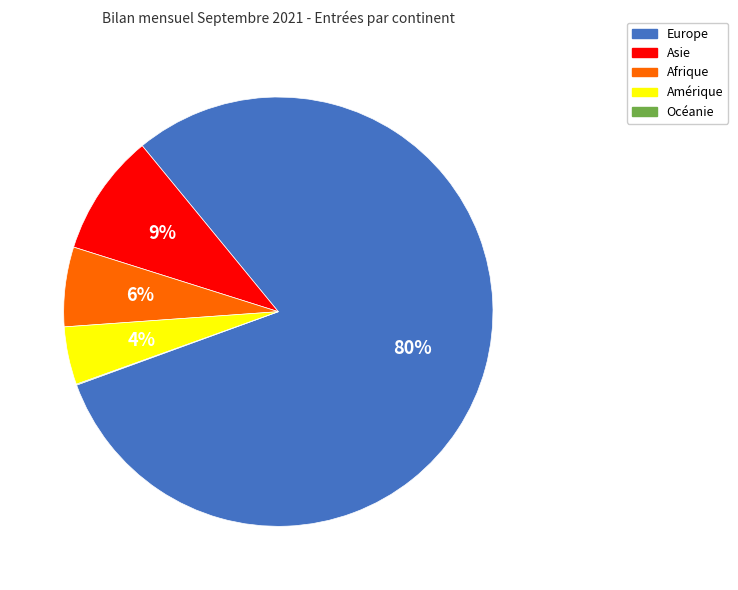

What percentage is the Amérique slice, to the nearest percent?

4%